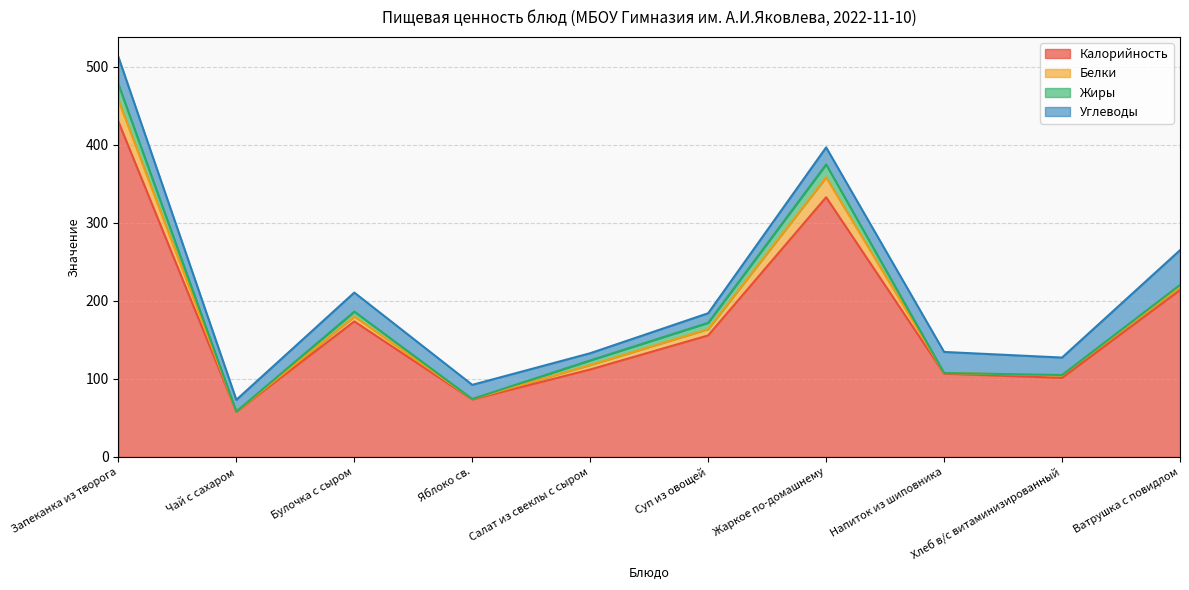

What is the difference between the maximum and minimum values in the Калорийность series?

371.5